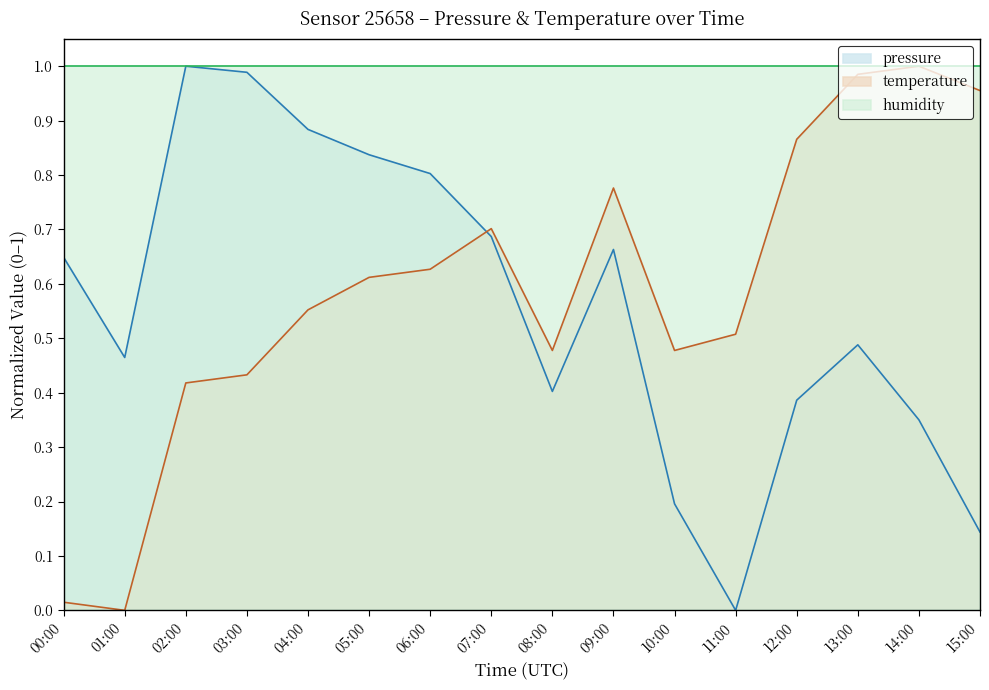

Is the value of pressure at 10:00 greater than the value of humidity at 03:00?

No